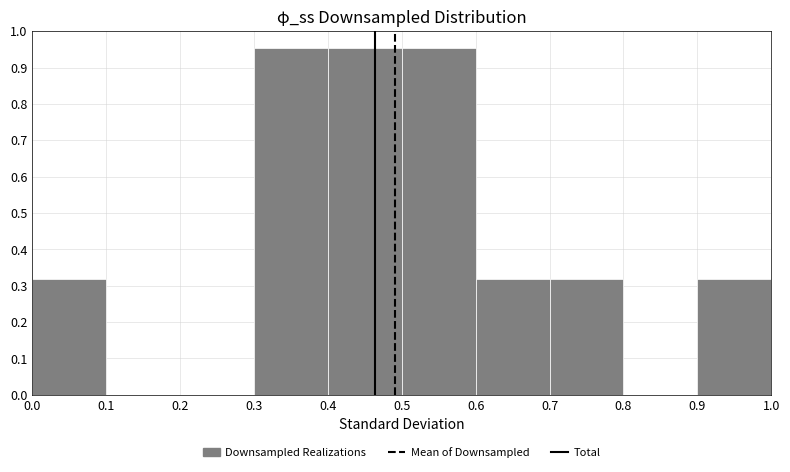

Reading left to right, transcribe this chart: for each bar, give the range it covers on the x-axis and its height. The values are not printed on the chart, so give them approximately, as read against the axis.

0.0 to 0.1: 0.32
0.1 to 0.2: 0
0.2 to 0.3: 0
0.3 to 0.4: 0.95
0.4 to 0.5: 0.95
0.5 to 0.6: 0.95
0.6 to 0.7: 0.32
0.7 to 0.8: 0.32
0.8 to 0.9: 0
0.9 to 1.0: 0.32